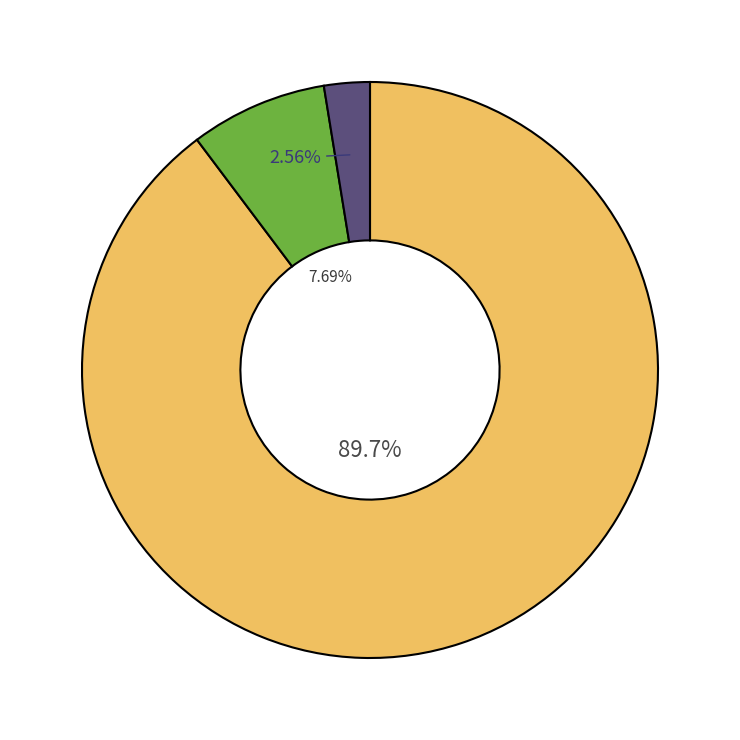

Does any single category account for the majority?

Yes